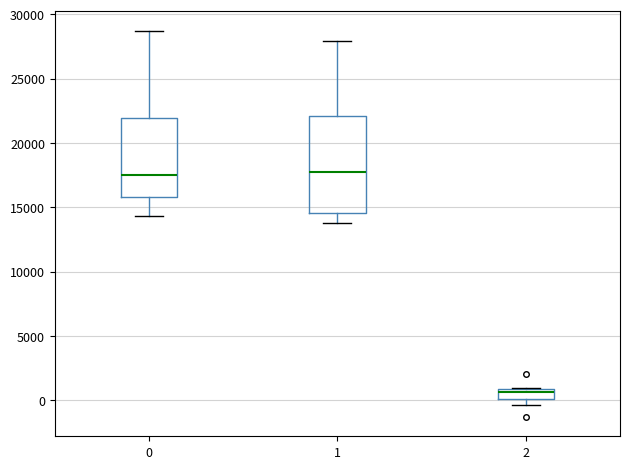

Which box is the tallest, from its lower edge to its upper edge?

1